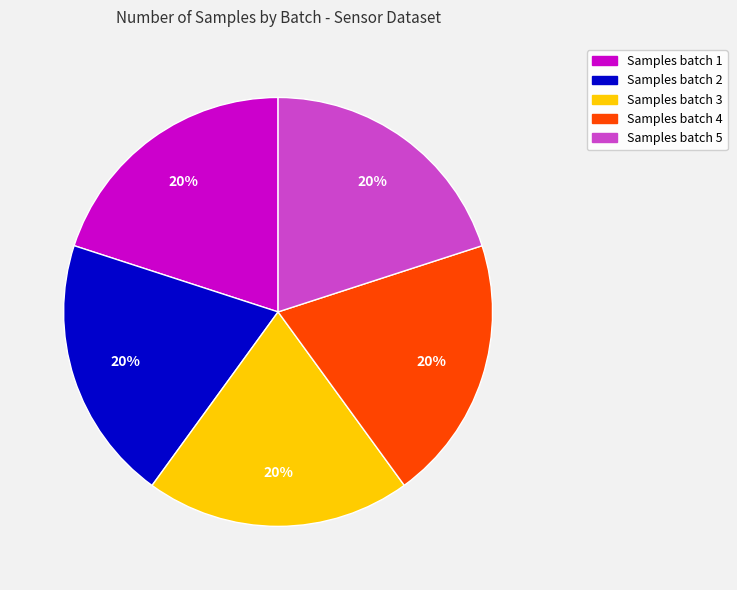

How many slices are in this pie chart?

5